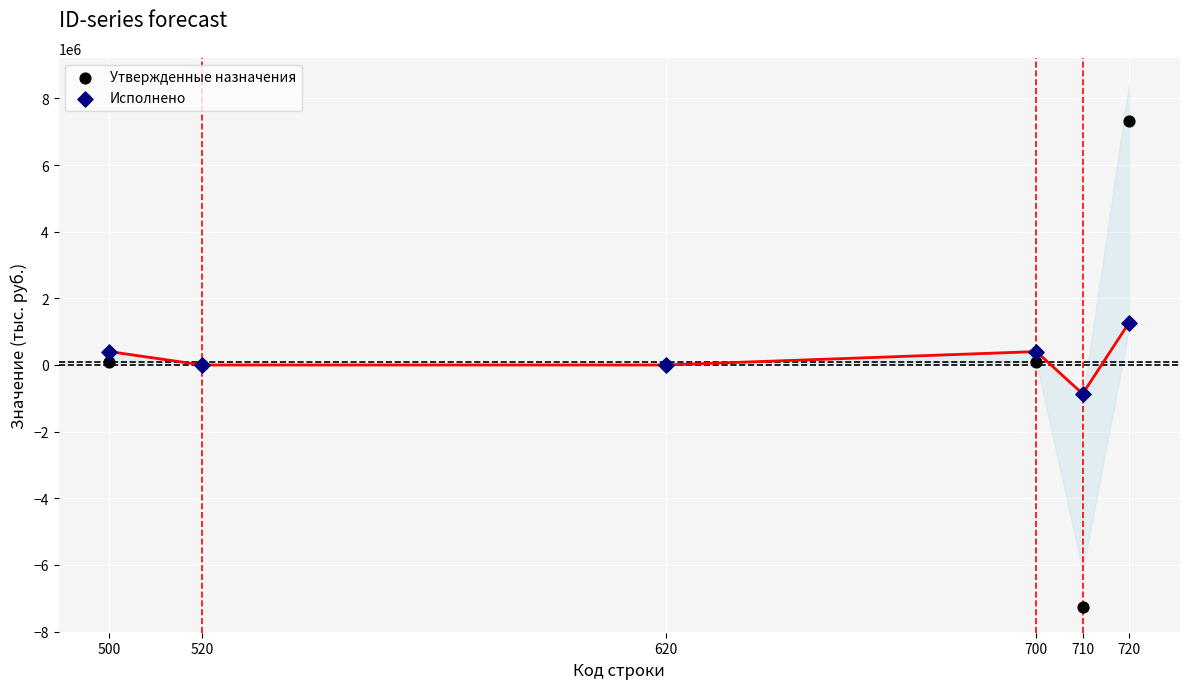

Which series has the widest spread of Y values?

Утвержденные назначения